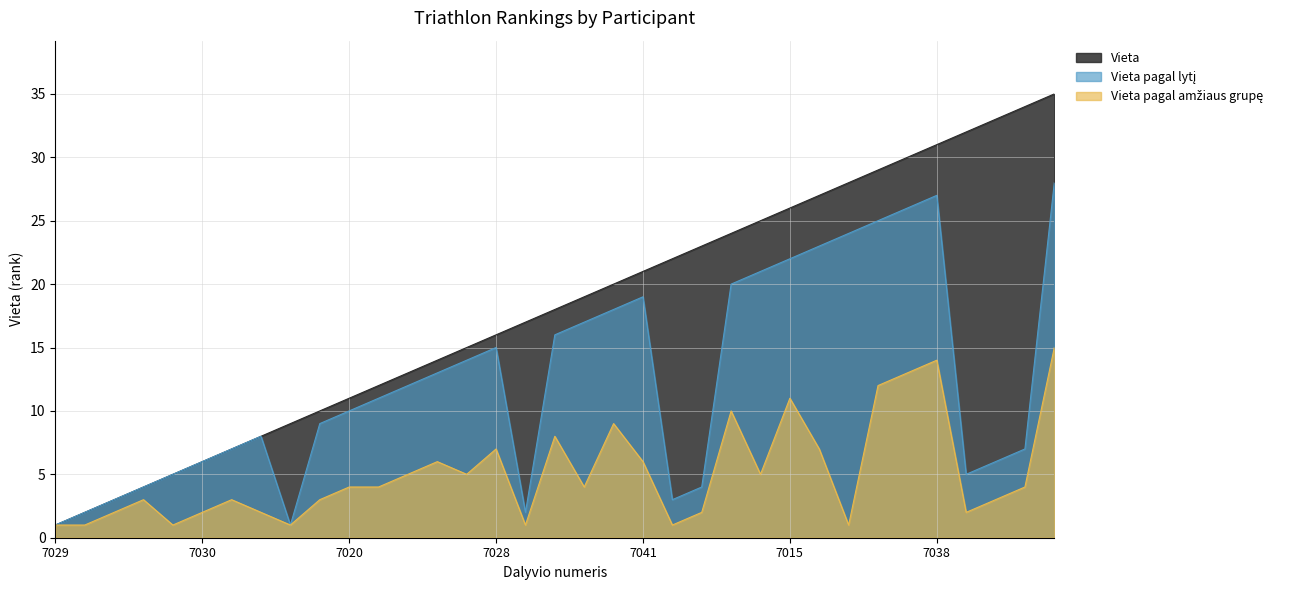

List the labels in order of Vieta pagal amžiaus grupę value, smallest first.

7029, 7026, 7027, 7016, 7012, 7017, 7031, 7034, 7030, 7002, 7011, 7018, 7024, 7025, 7013, 7005, 7020, 7035, 7021, 7003, 7039, 7023, 7019, 7036, 7041, 7028, 7032, 7040, 7022, 7033, 7015, 7006, 7014, 7038, 7009